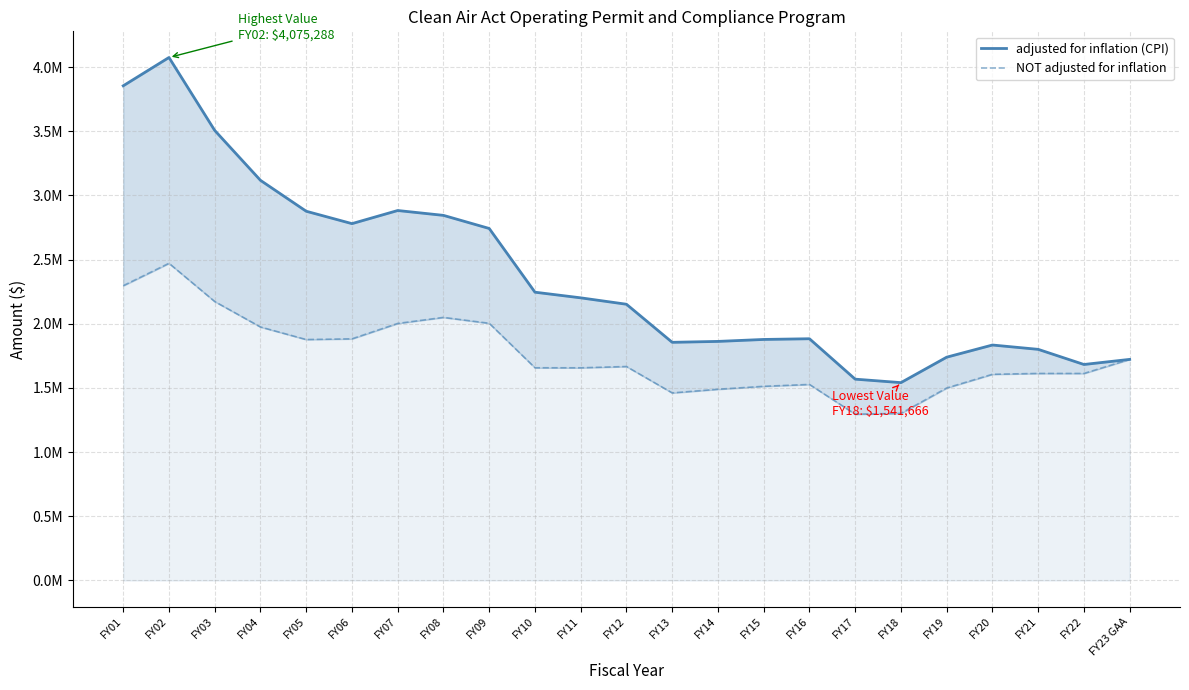

Which series has the largest range (max minus min)?

adjusted for inflation (CPI)